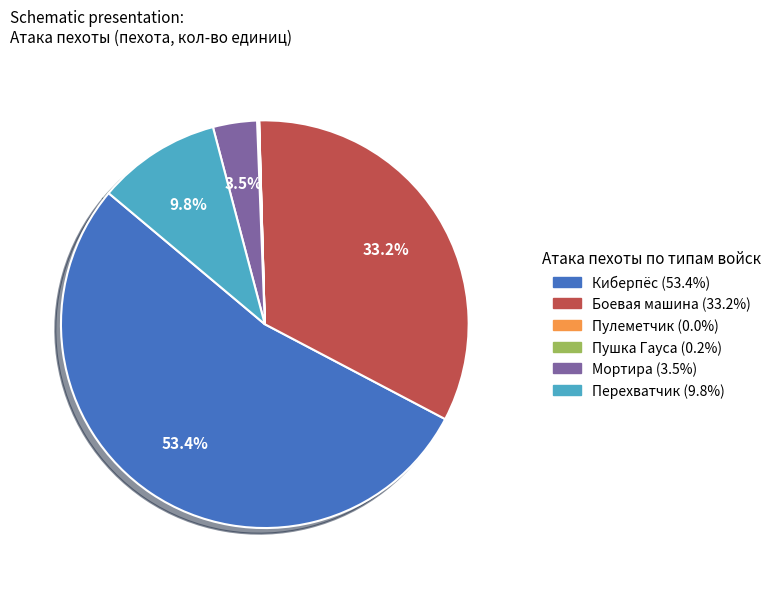

Do Перехватчик and Мортира together represent more than half of the pie?

No